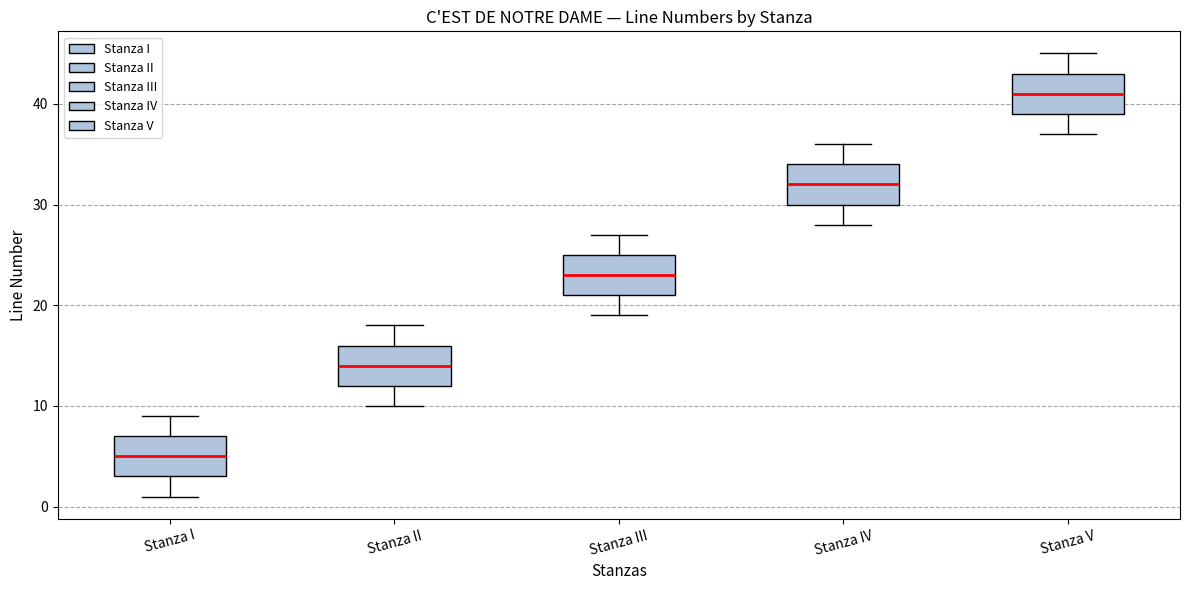

Reading left to right, read every box against the y-axis: the position of its median line, the range the box covers, and the ends of its whiskers. The values are not printed on the chart, so give them approximately, as read against the axis.

Stanza I: median 5, box 3 to 7, whiskers 1 to 9
Stanza II: median 14, box 12 to 16, whiskers 10 to 18
Stanza III: median 23, box 21 to 25, whiskers 19 to 27
Stanza IV: median 32, box 30 to 34, whiskers 28 to 36
Stanza V: median 41, box 39 to 43, whiskers 37 to 45